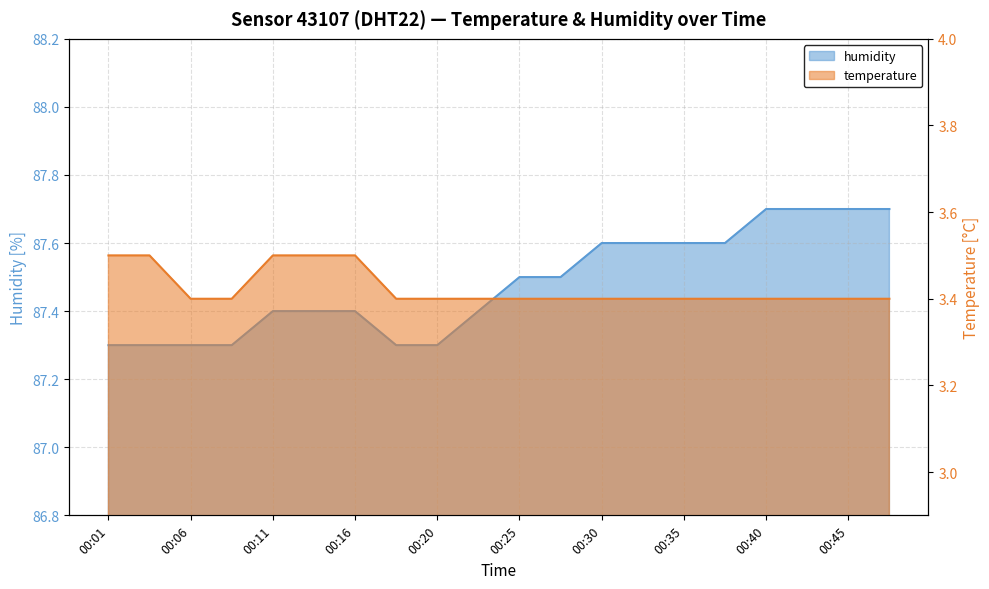

How many lines are shown in the chart?

2